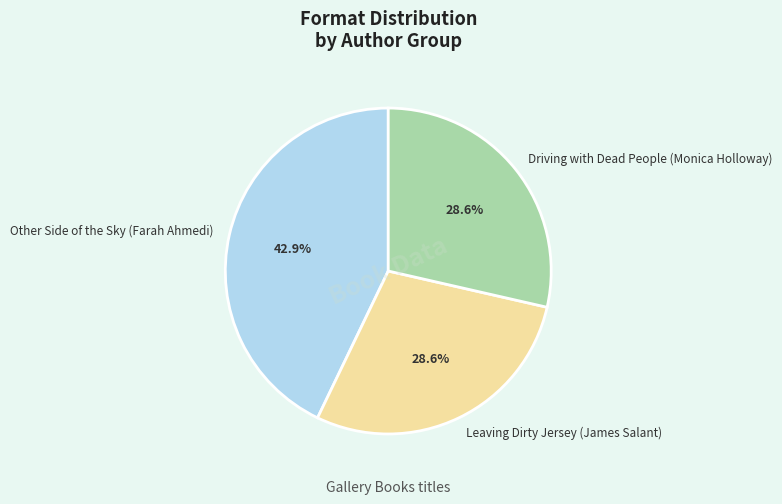

How many segments does this pie chart have?

3